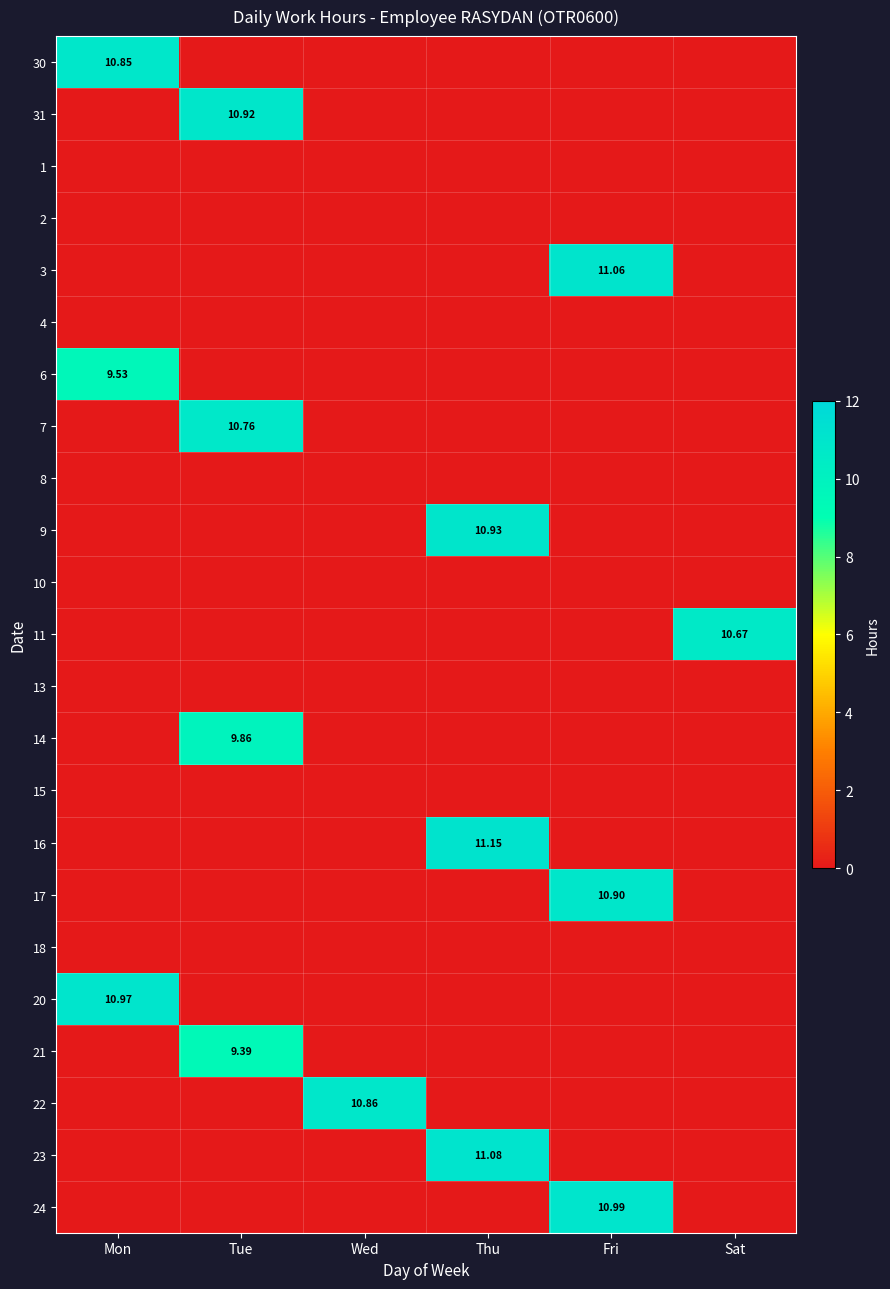

List the series in order of their peak value, highest first.

16, 23, 3, 24, 20, 9, 31, 17, 22, 30, 7, 11, 14, 6, 21, 1, 2, 4, 8, 10, 13, 15, 18